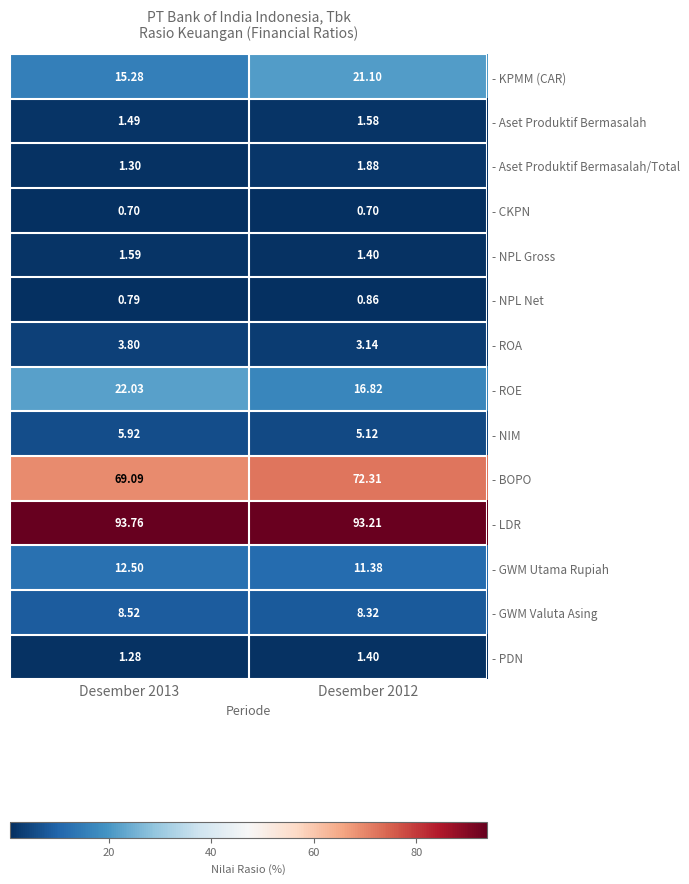

Rank the series by their maximum value, from highest to lowest.

- LDR, - BOPO, - ROE, - KPMM (CAR), - GWM Utama Rupiah, - GWM Valuta Asing, - NIM, - ROA, - Aset Produktif Bermasalah/Total, - NPL Gross, - Aset Produktif Bermasalah, - PDN, - NPL Net, - CKPN